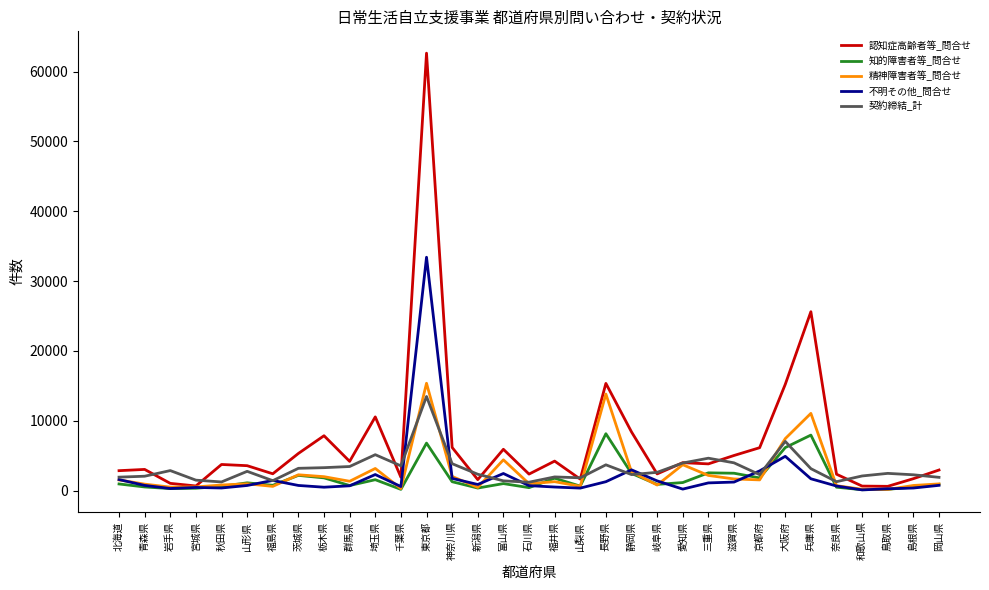

What is the difference between the maximum and minimum values in the 不明その他_問合せ series?

33315